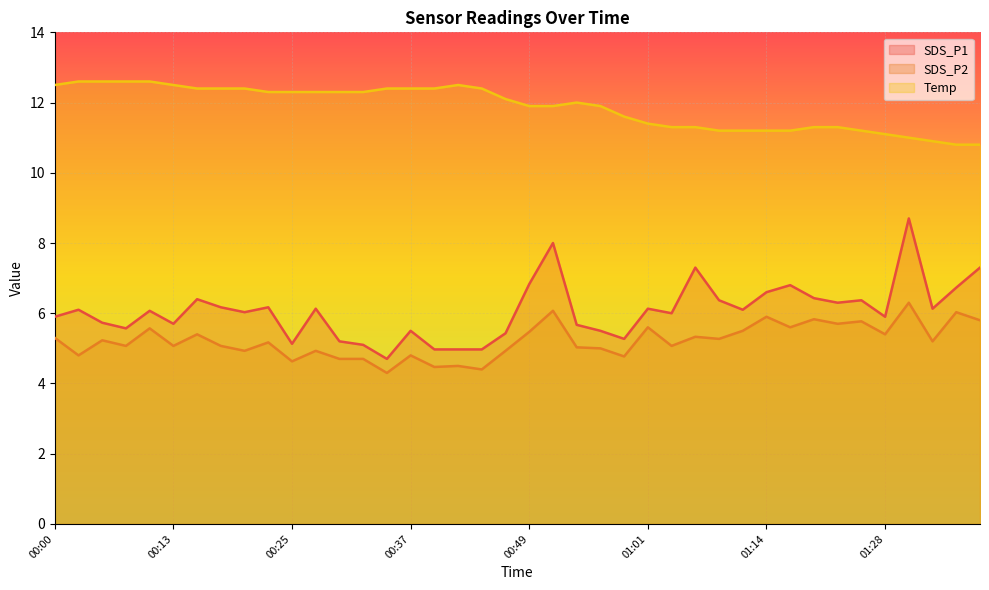

Reading left to right, what are all the values shown in this chart?

SDS_P1: 5.9	6.1	5.7	5.6	6.1	5.7	6.4	6.2	6.0	6.2	5.1	6.1	5.2	5.1	4.7	5.5	5.0	5.0	5.0	5.4	6.8	8.0	5.7	5.5	5.3	6.1	6.0	7.3	6.4	6.1	6.6	6.8	6.4	6.3	6.4	5.9	8.7	6.1	6.7	7.3
SDS_P2: 5.3	4.8	5.2	5.1	5.6	5.1	5.4	5.1	4.9	5.2	4.6	4.9	4.7	4.7	4.3	4.8	4.5	4.5	4.4	4.9	5.5	6.1	5.0	5.0	4.8	5.6	5.1	5.3	5.3	5.5	5.9	5.6	5.8	5.7	5.8	5.4	6.3	5.2	6.0	5.8
Temp: 12.5	12.6	12.6	12.6	12.6	12.5	12.4	12.4	12.4	12.3	12.3	12.3	12.3	12.3	12.4	12.4	12.4	12.5	12.4	12.1	11.9	11.9	12.0	11.9	11.6	11.4	11.3	11.3	11.2	11.2	11.2	11.2	11.3	11.3	11.2	11.1	11.0	10.9	10.8	10.8